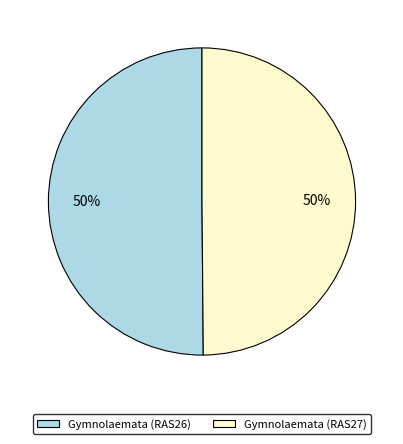

Do Gymnolaemata (RAS26) and Gymnolaemata (RAS27) together represent more than half of the pie?

Yes